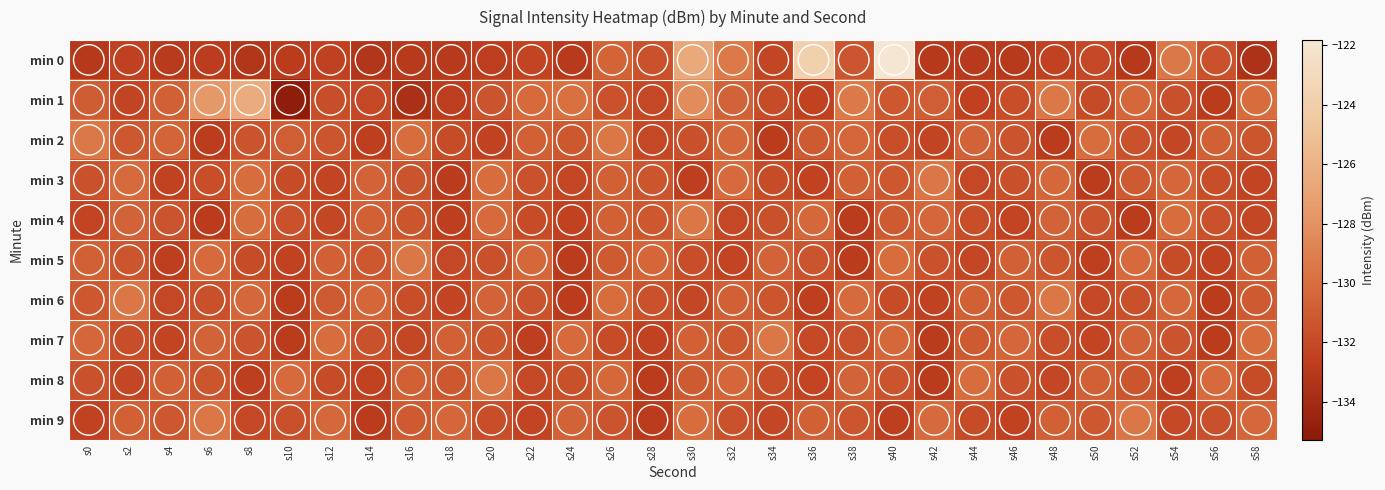

What is the difference between the highest and lowest values at s20?

3.2